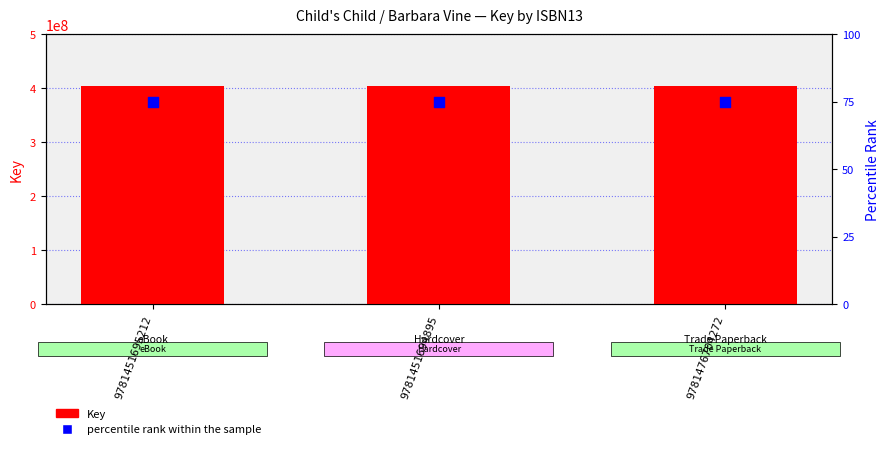

What are all the series names shown in the legend?

Key, percentile rank within the sample